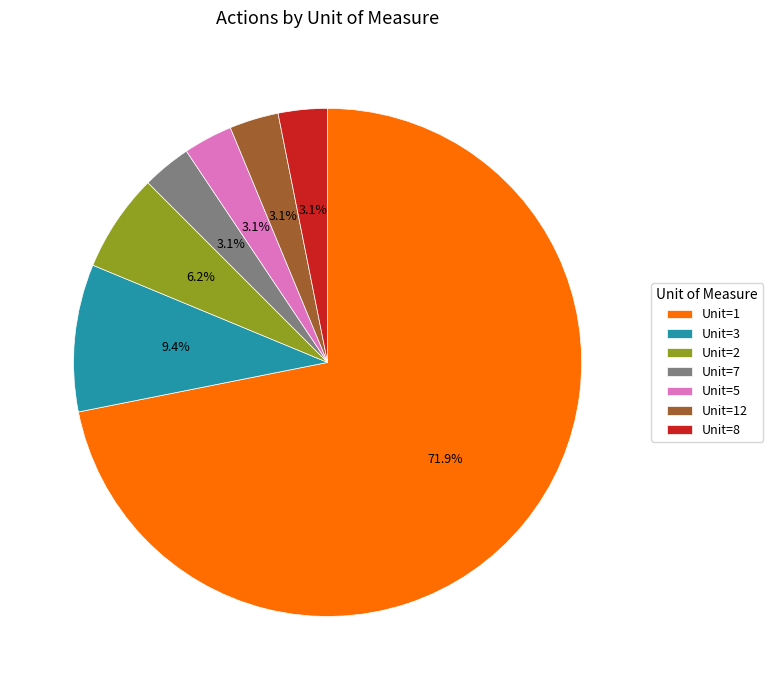

To the nearest percent, what is the difference between the largest and smallest slice percentages?

69%